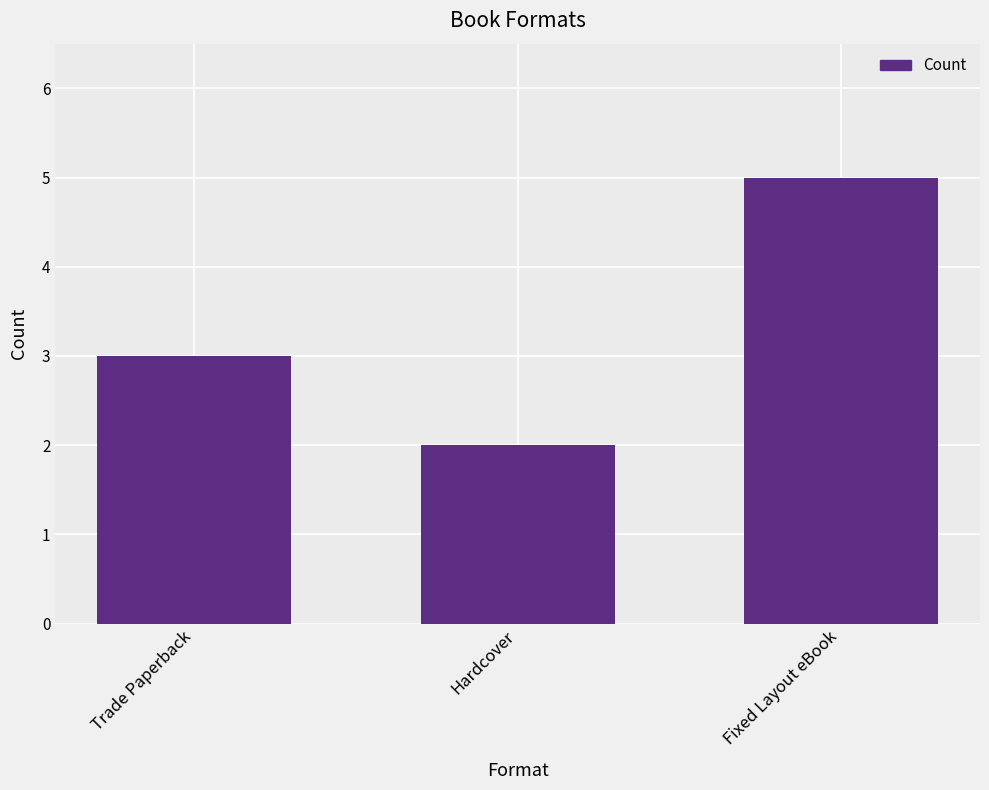

Is it true that the value at Trade Paperback is 5?

False